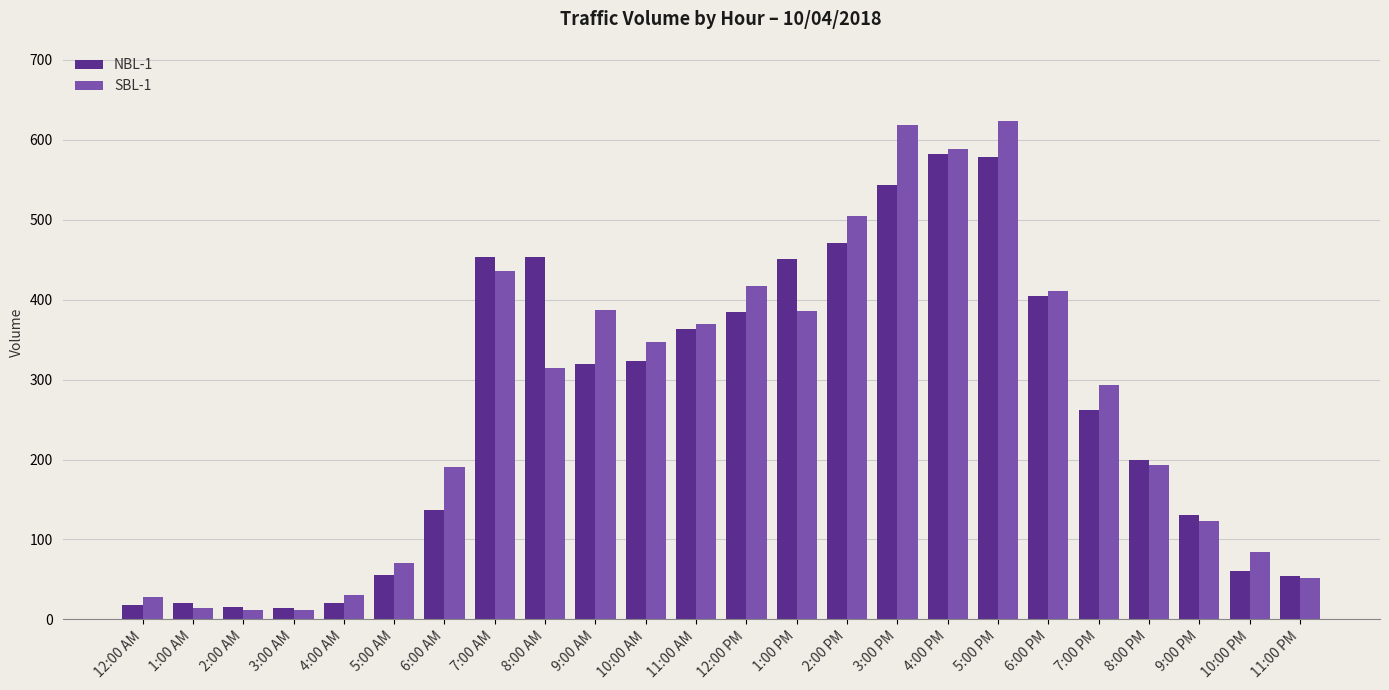

Which label corresponds to the largest value in the chart?

5:00 PM